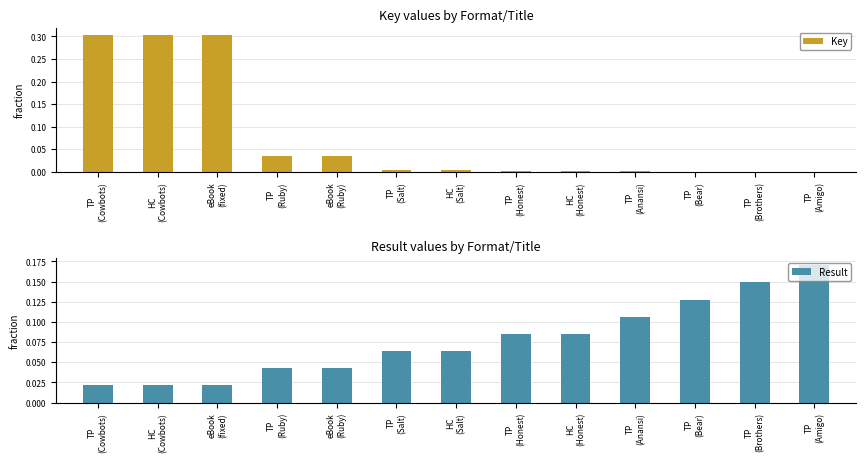

Rank the categories by Result value from highest to lowest.

TP
(Amigo), TP
(Brothers), TP
(Bear), TP
(Anansi), TP
(Honest), HC
(Honest), TP
(Salt), HC
(Salt), TP
(Ruby), eBook
(Ruby), TP
(Cowbots), HC
(Cowbots), eBook
(fixed)